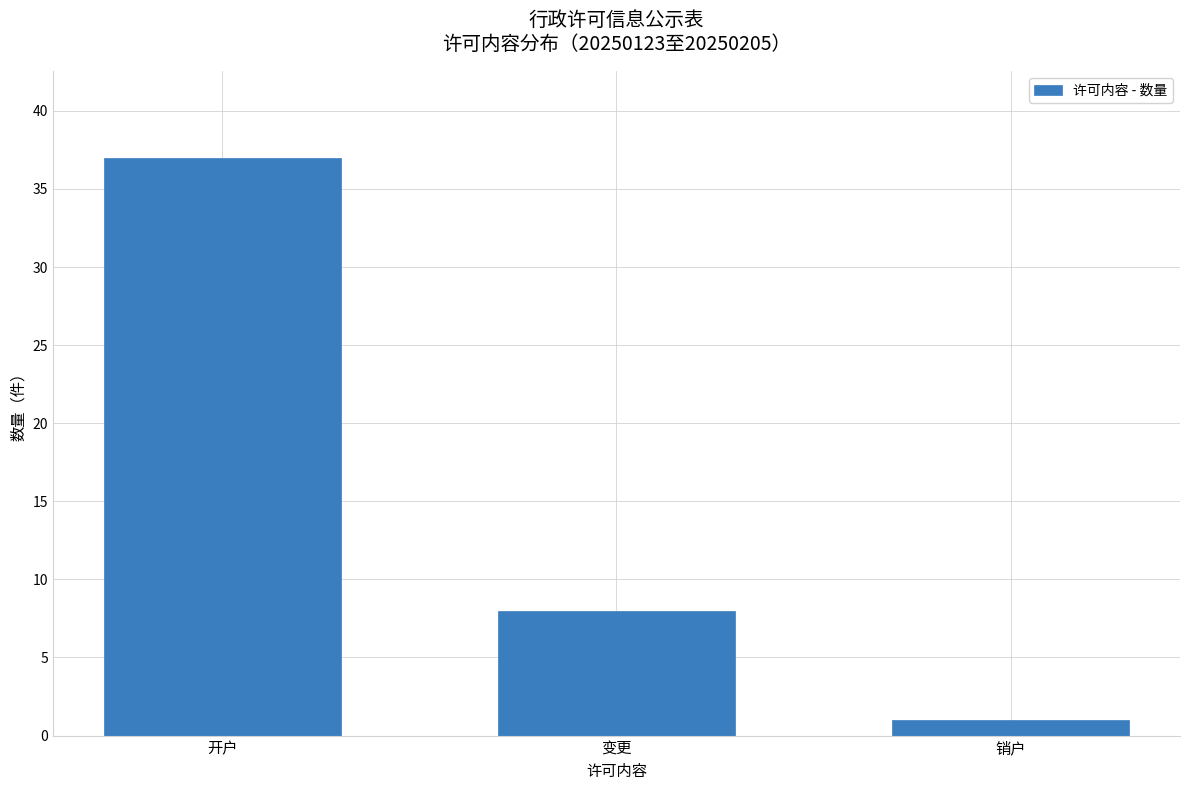

What is the sum of the values at 变更 and 开户?

45